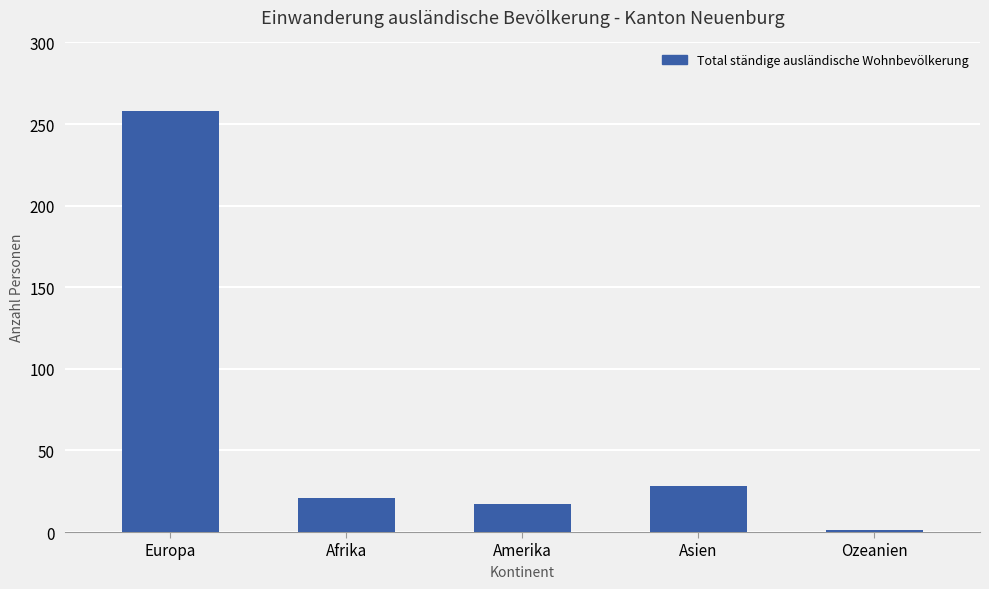

What is the smallest value displayed?

1